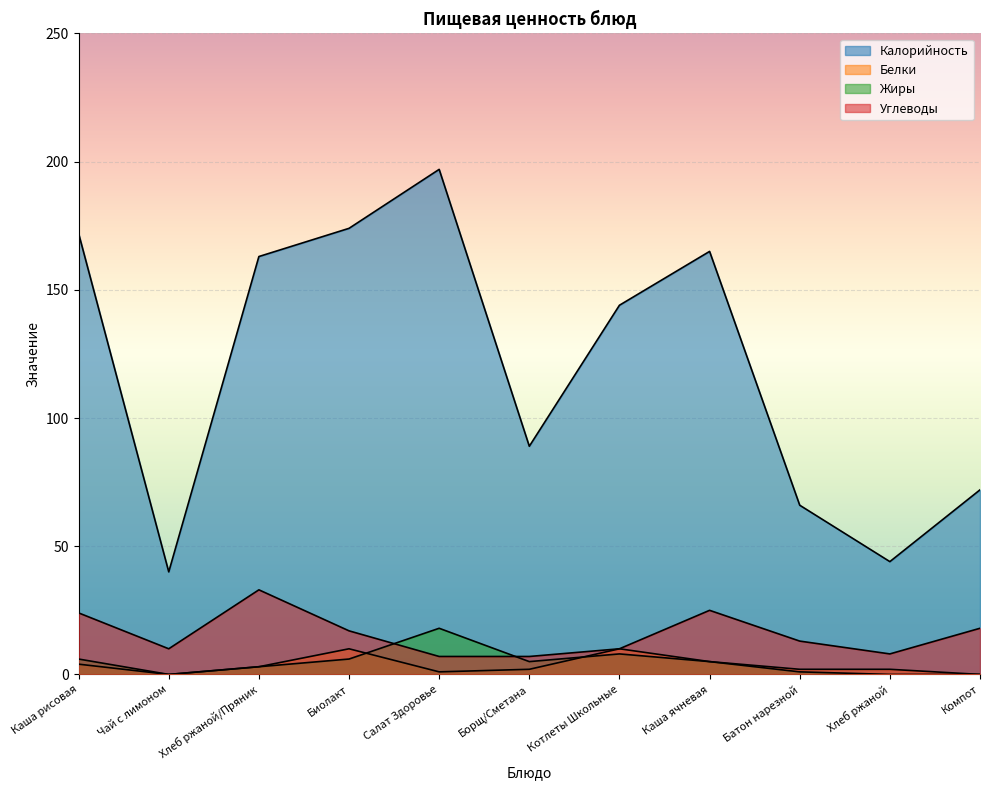

Which category has the highest value in the Калорийность series?

Салат Здоровье